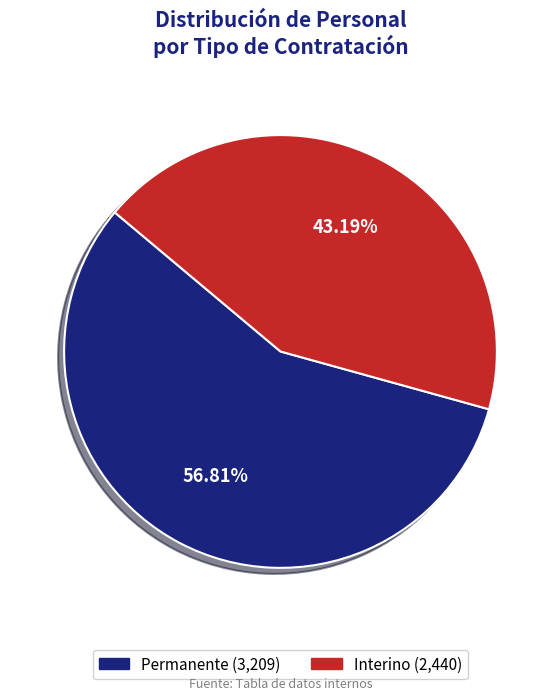

To the nearest percent, what is the average slice percentage?

50%